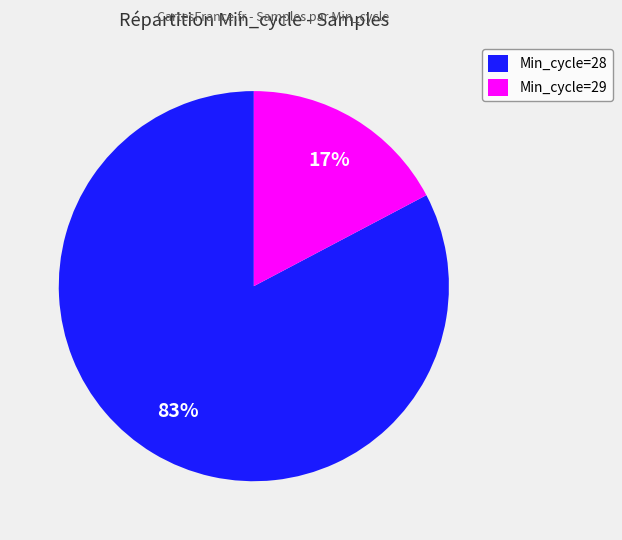

Is it true that Min_cycle=28 is 83% of the pie?

True